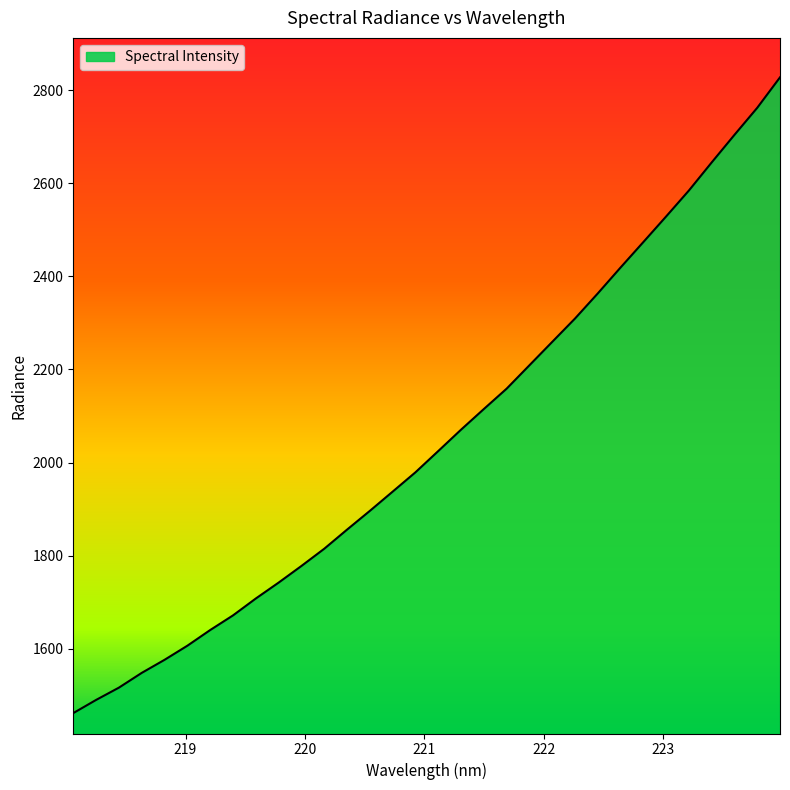

What is the difference between the maximum and minimum values?

1366.5